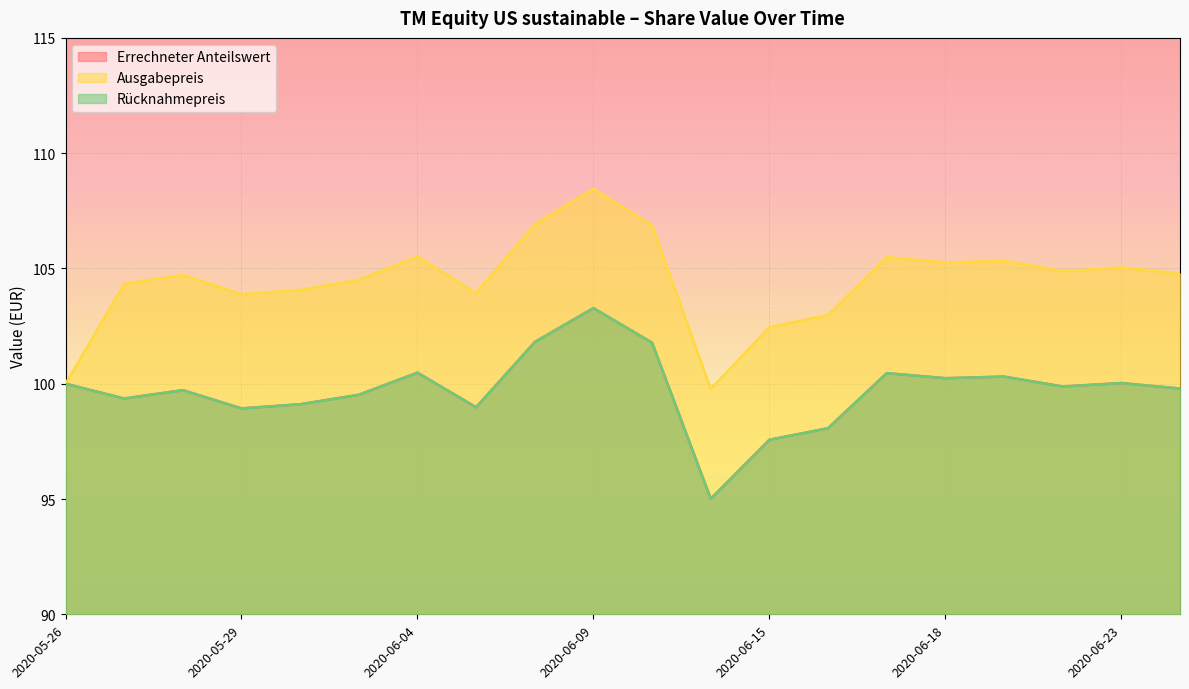

What is the label of the 6th point from the left?

2020-06-03